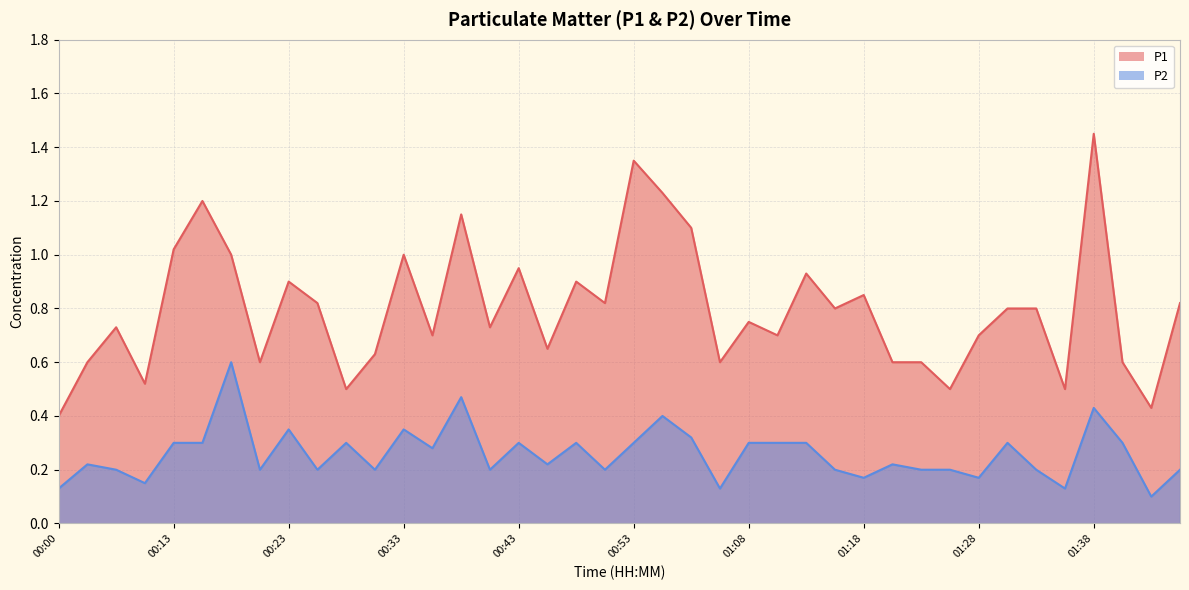

What is the label of the 11th point from the right?

01:21